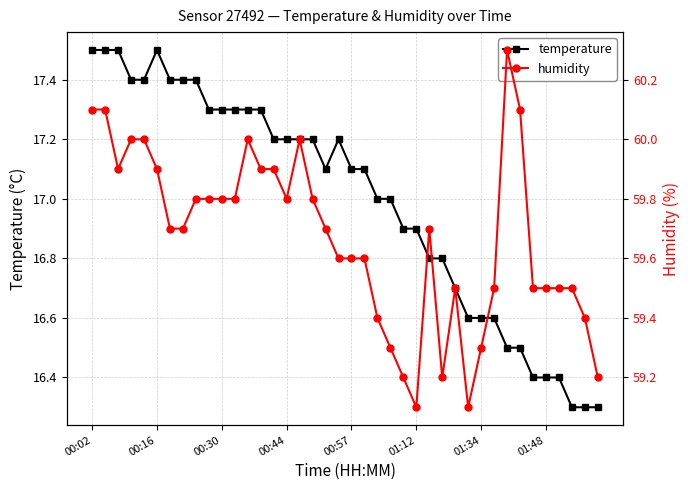

What is the minimum value for temperature?

16.3